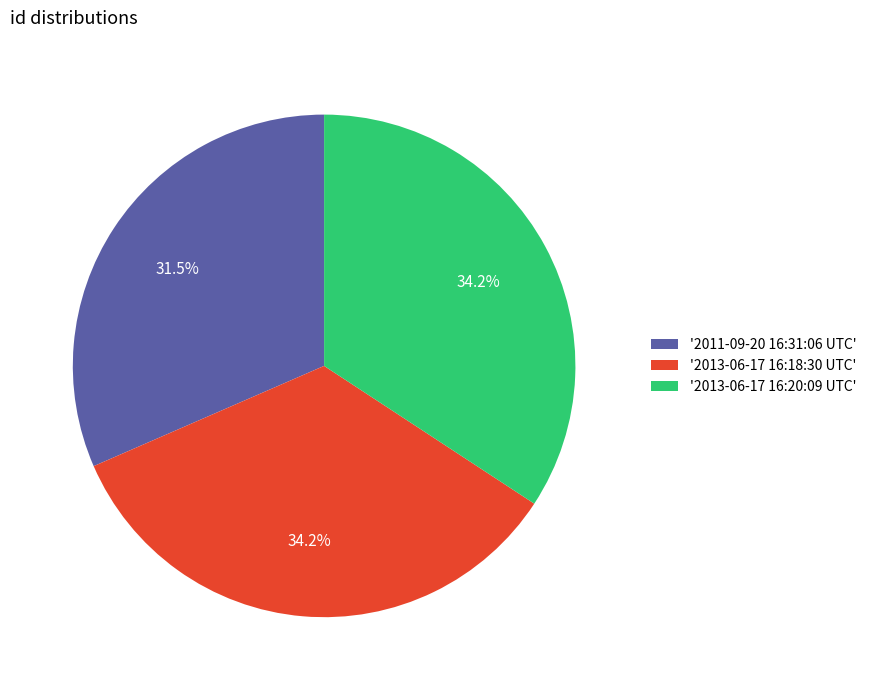

Which slice is the smallest?

'2011-09-20 16:31:06 UTC'